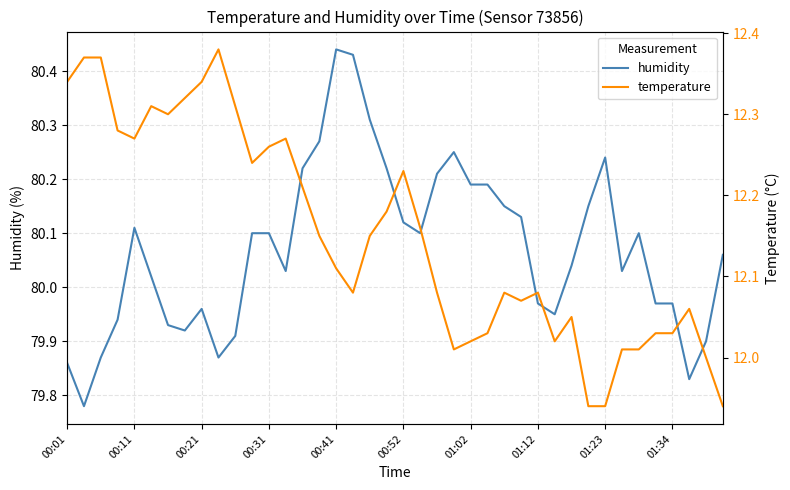

True or false: humidity and temperature intersect in this chart.

False